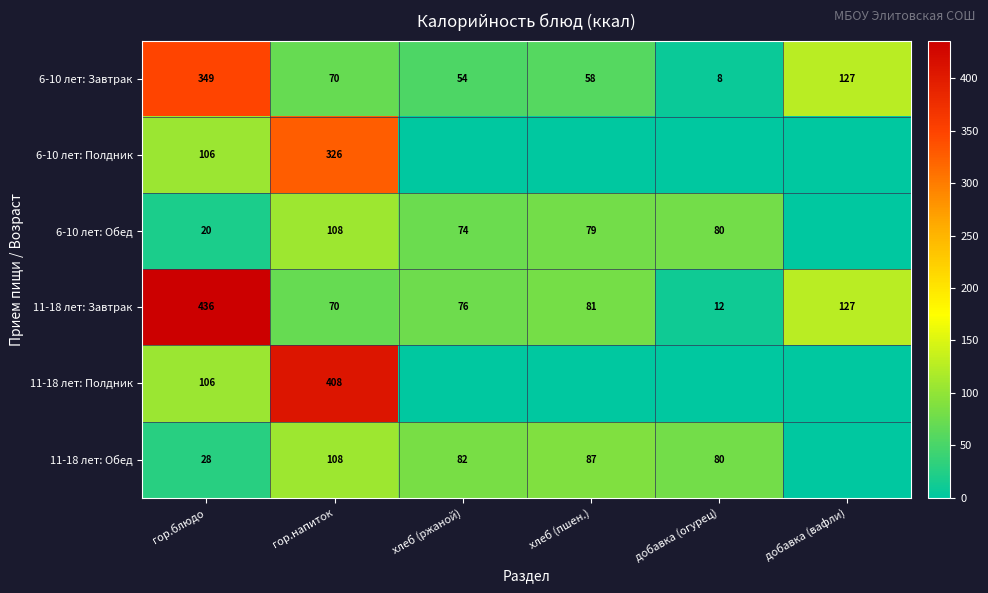

Which series changed the most between гор.блюдо and гор.напиток?

11-18 лет: Завтрак